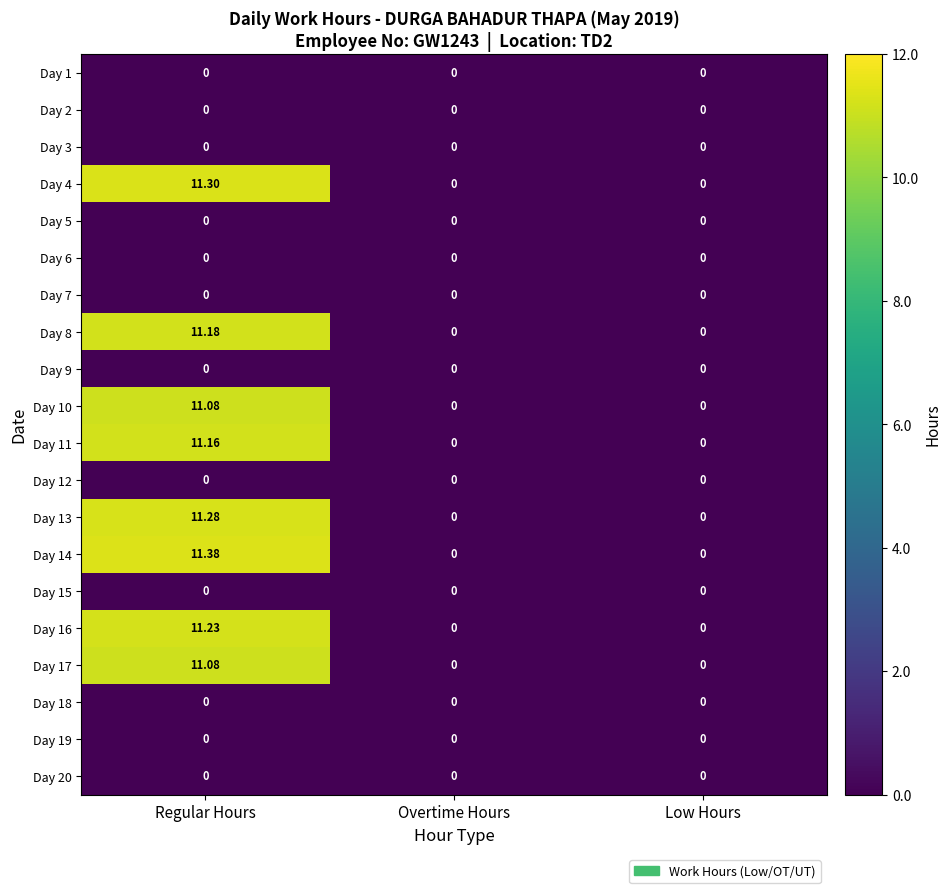

Count the number of data series in this chart.

20